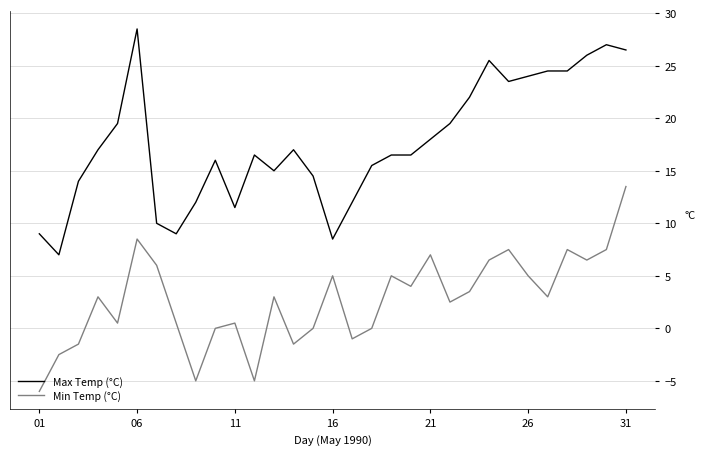

Which series has the widest spread of values?

Max Temp (°C)